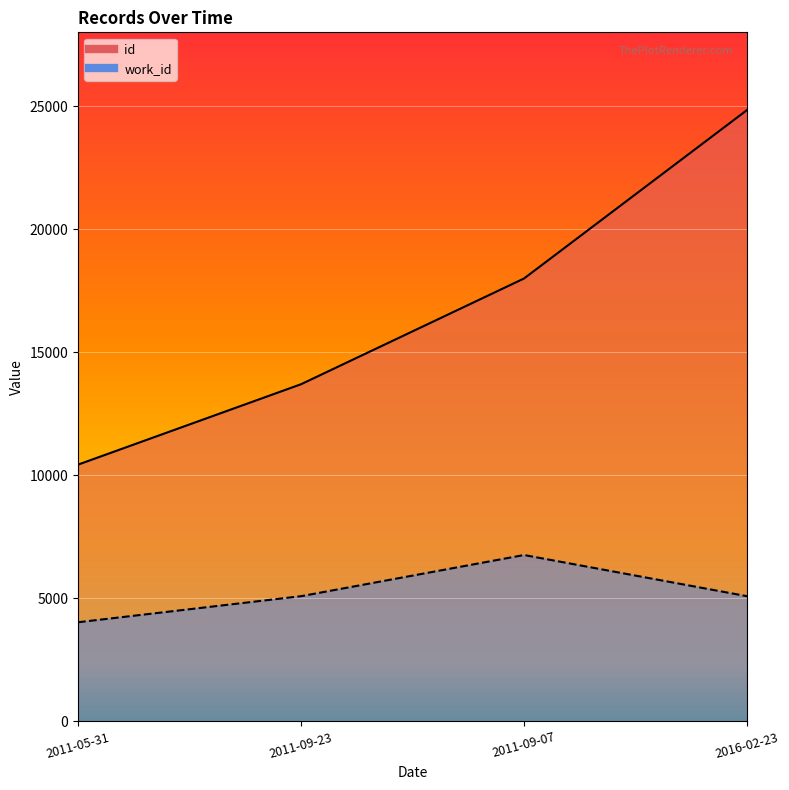

Which series changed the most between 2011-09-23 and 2016-02-23?

id